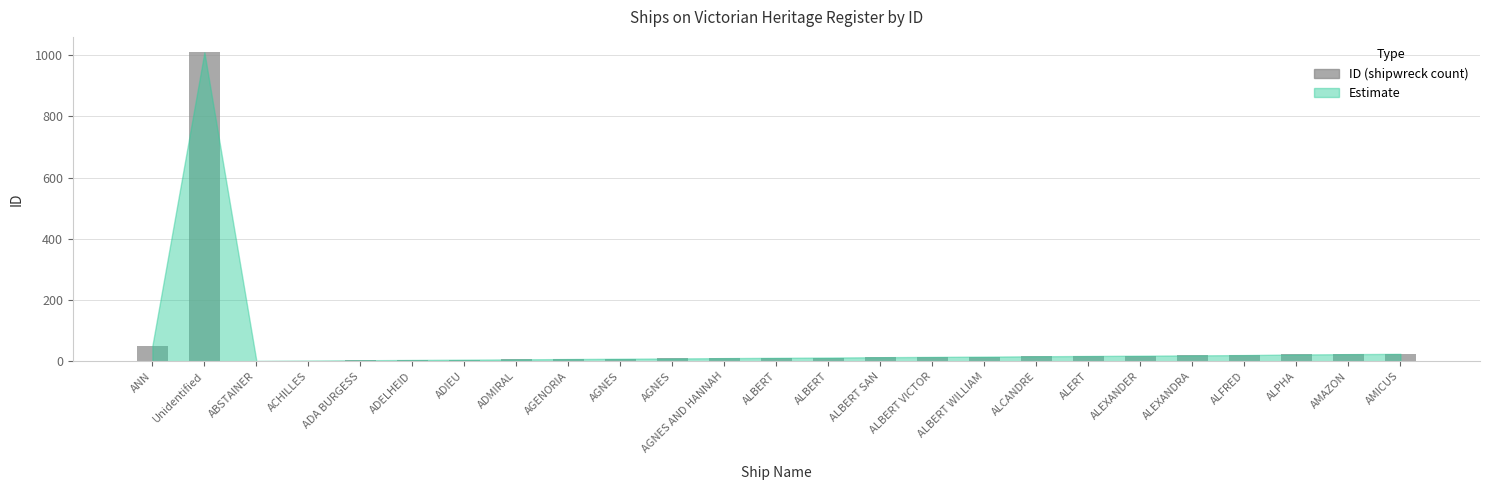

Are the bars horizontal?

No